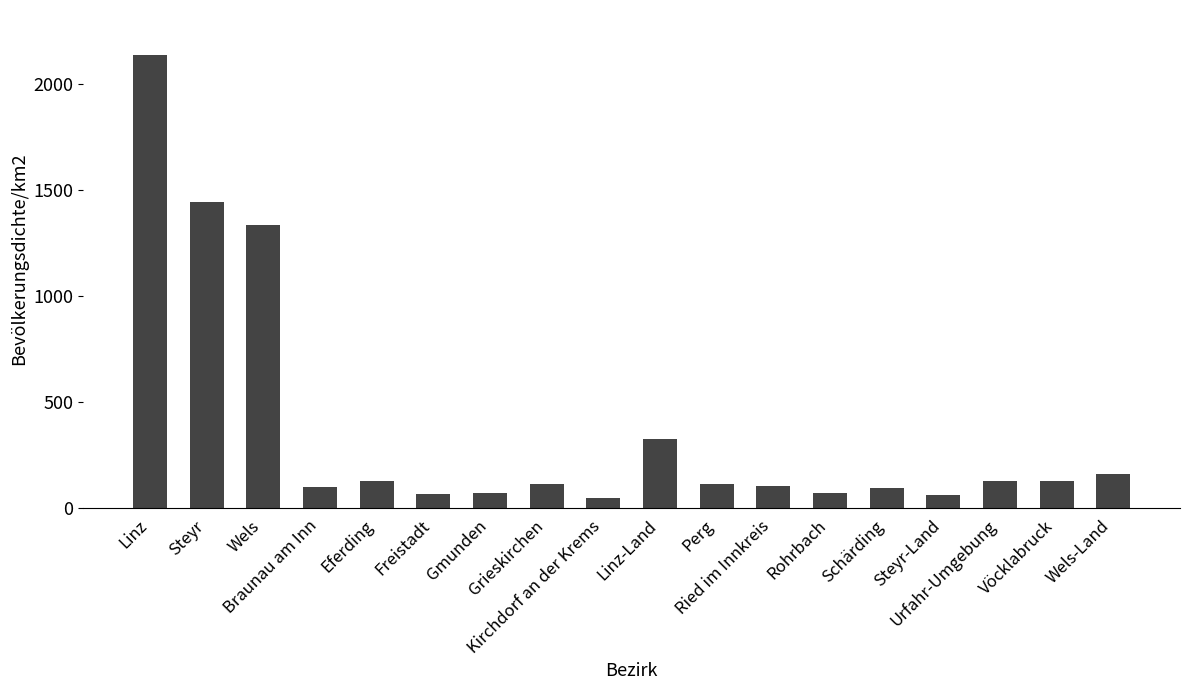

What is the difference between the second highest and second lowest values?

1381